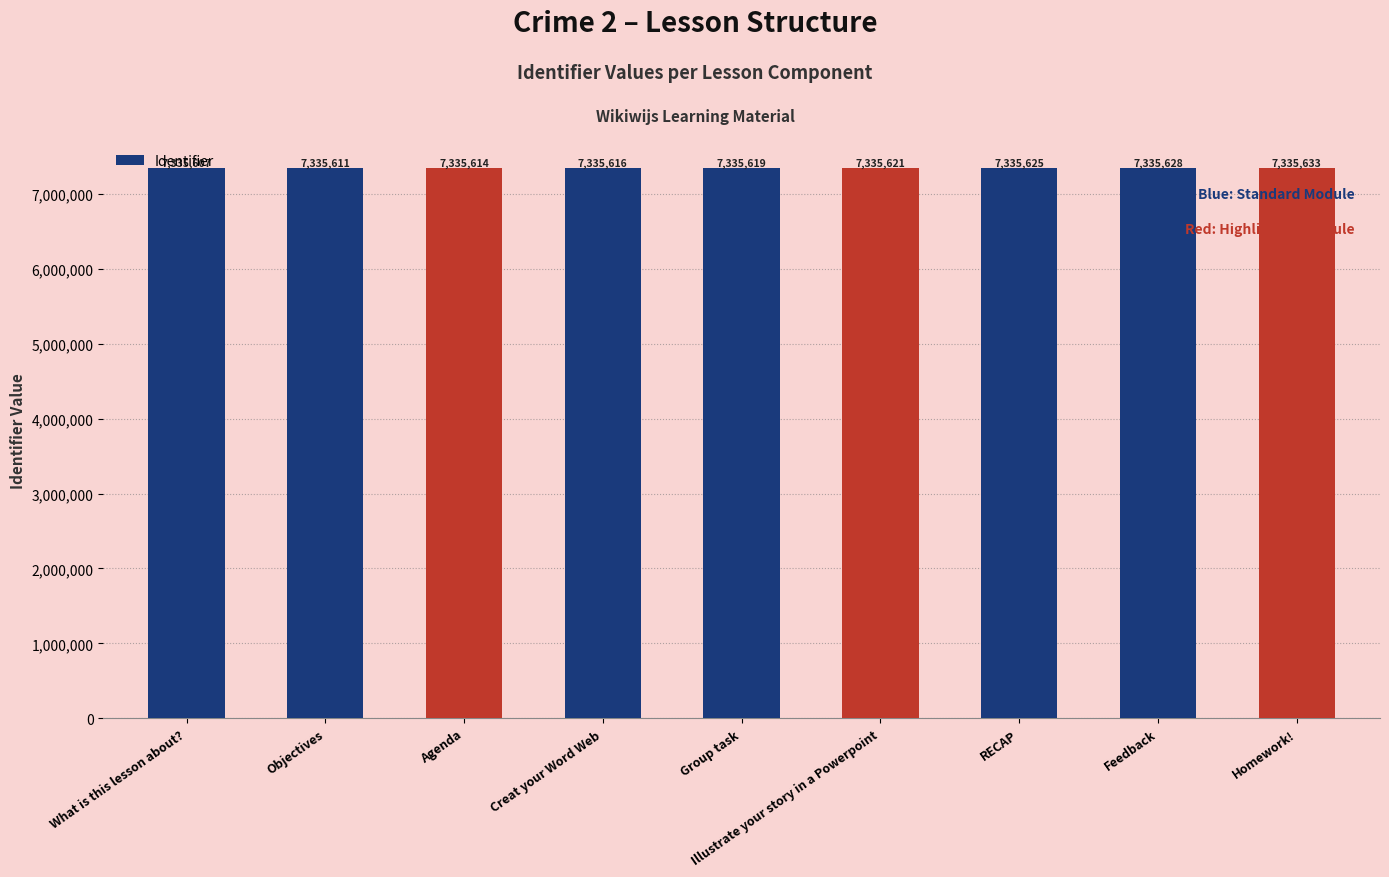

What is the sum of the values at Illustrate your story in a Powerpoint and Objectives?

14671232